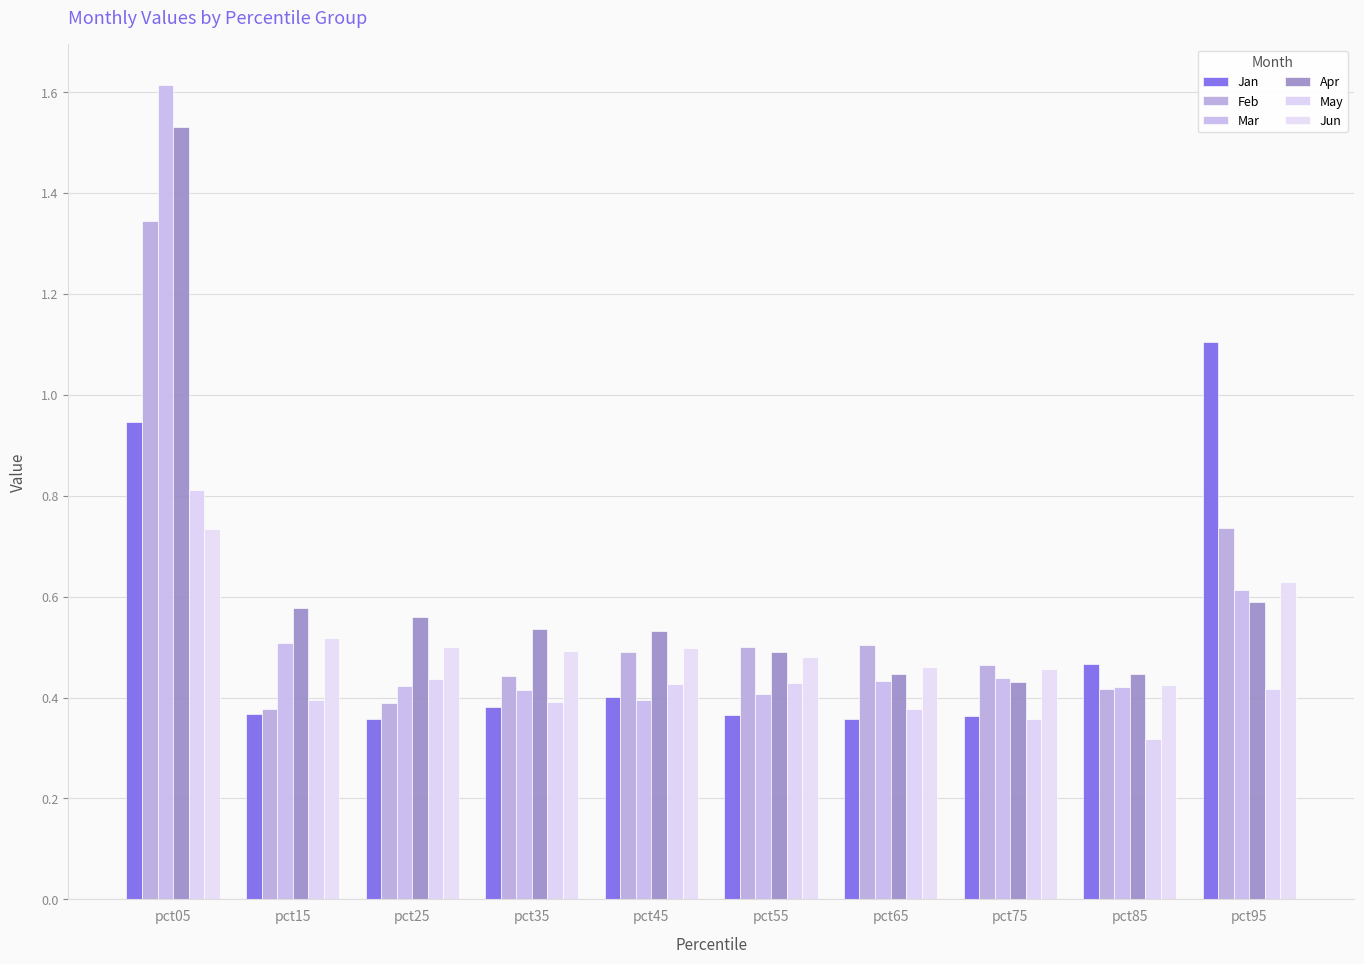

What is the total value across all series at pct35?

2.7